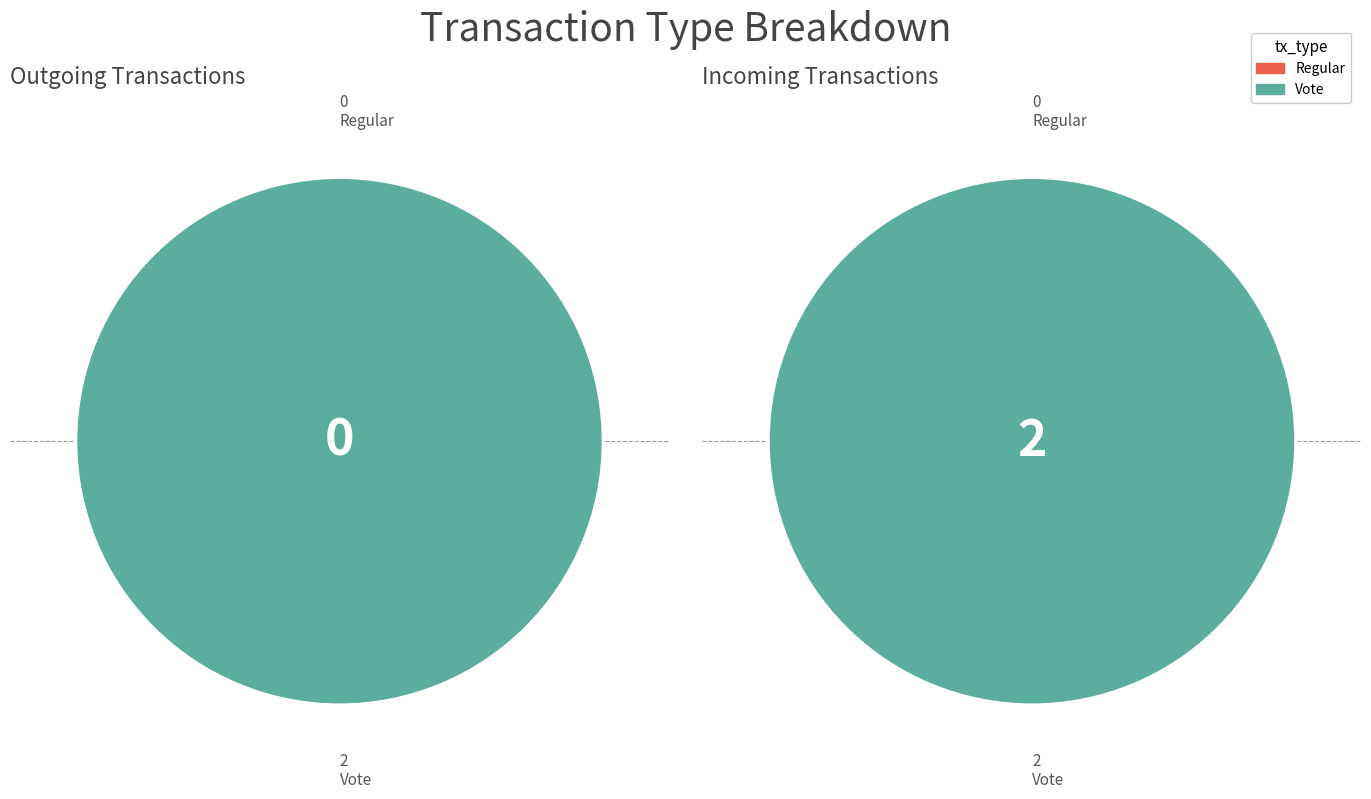

Count the number of slices in the pie.

2